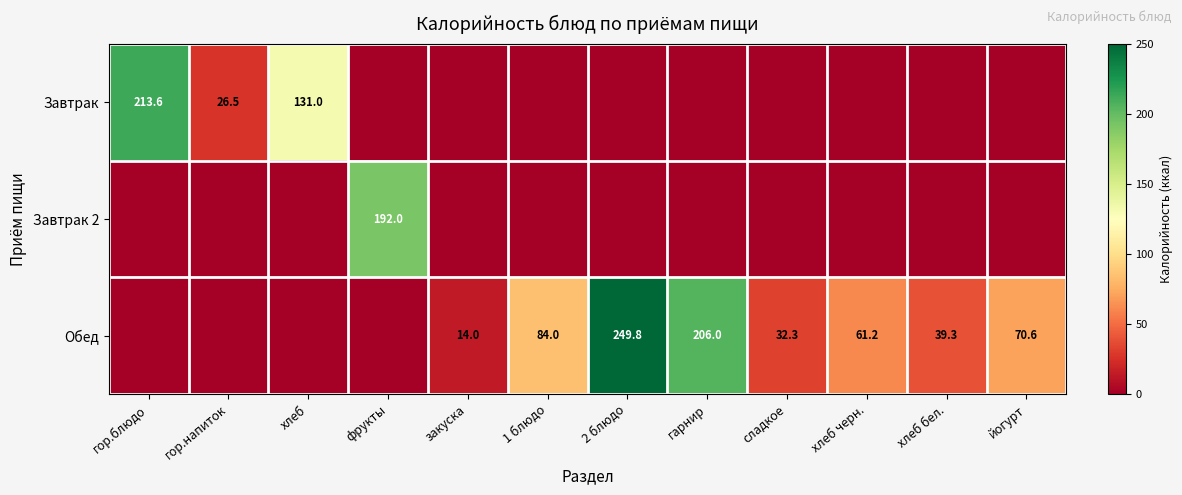

The value of Обед at 1 блюдо is 122.4. True or false?

False